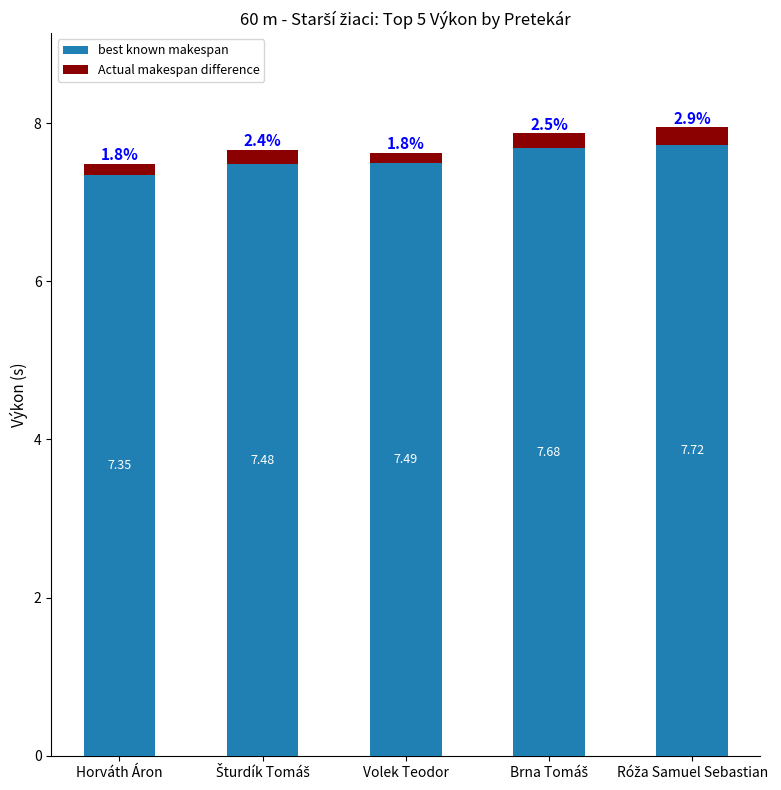

How many bars are there in total?

5